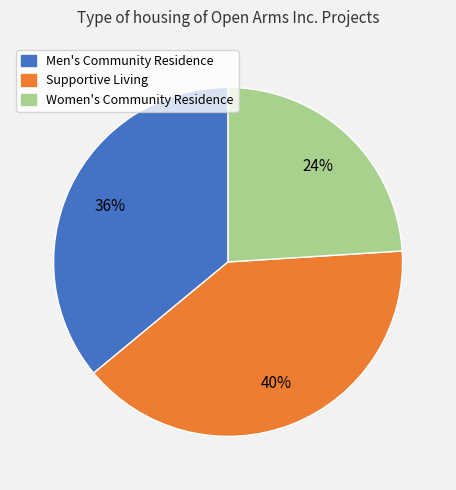

To the nearest percent, what portion does Supportive Living represent?

40%